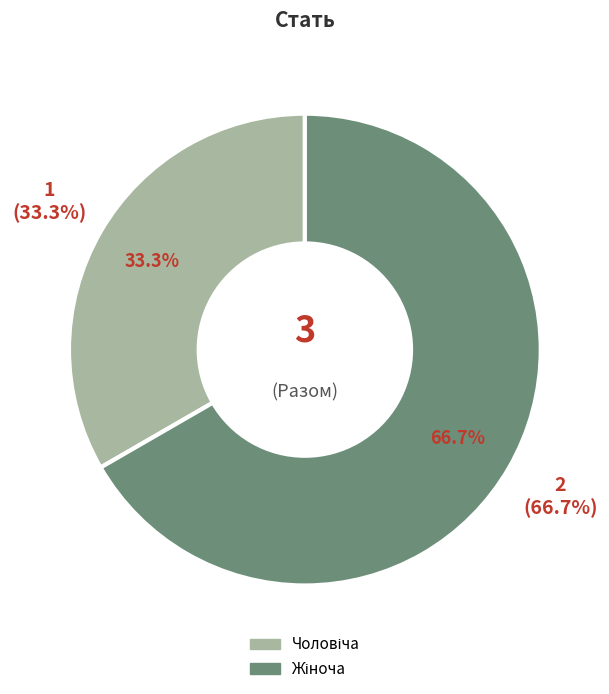

Is it true that Чоловіча is 33% of the pie?

True